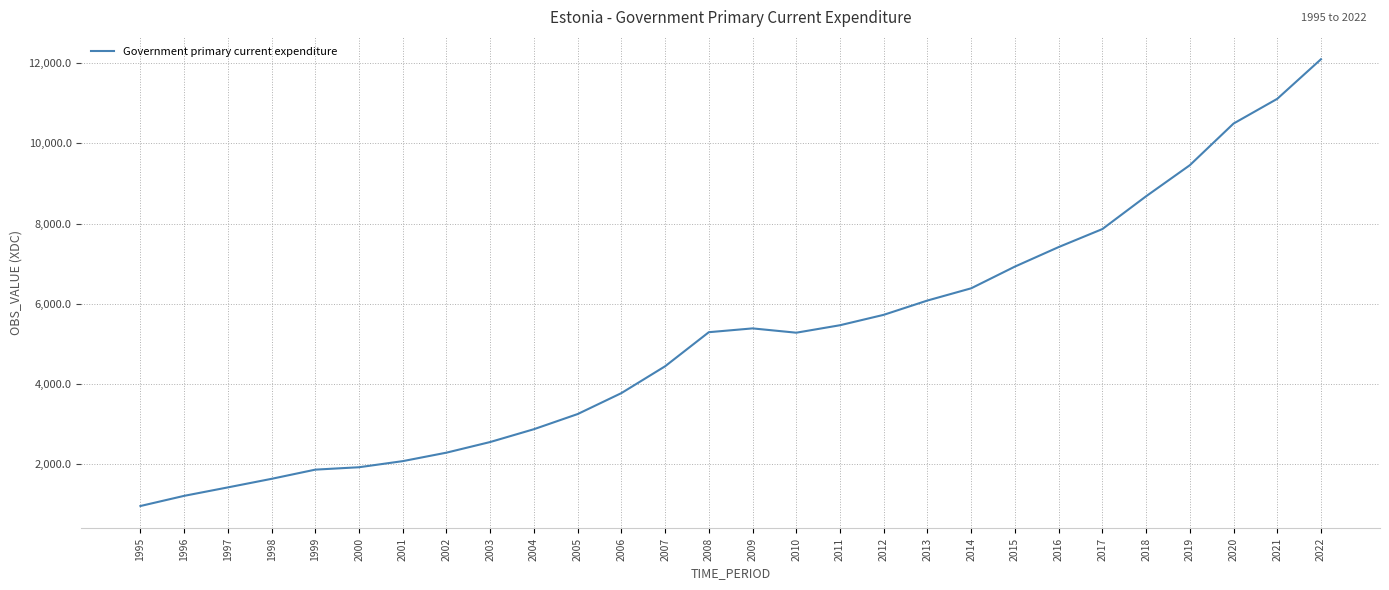

What is the maximum value shown in the chart?

12097.6